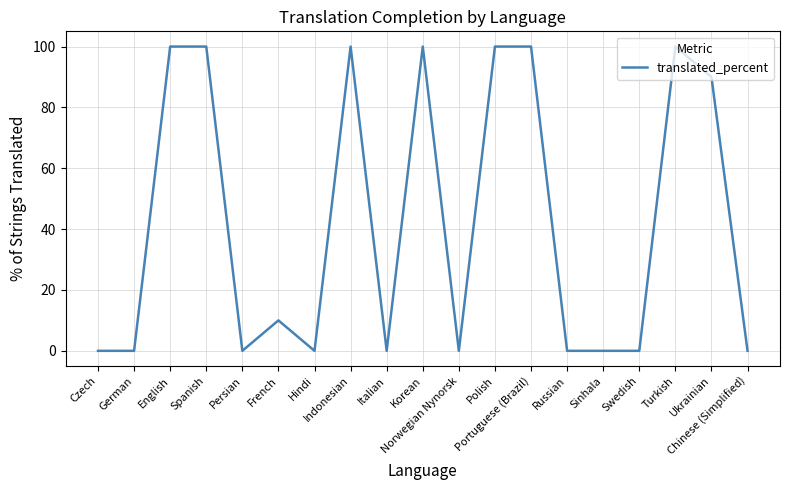

What is the maximum value shown in the chart?

100